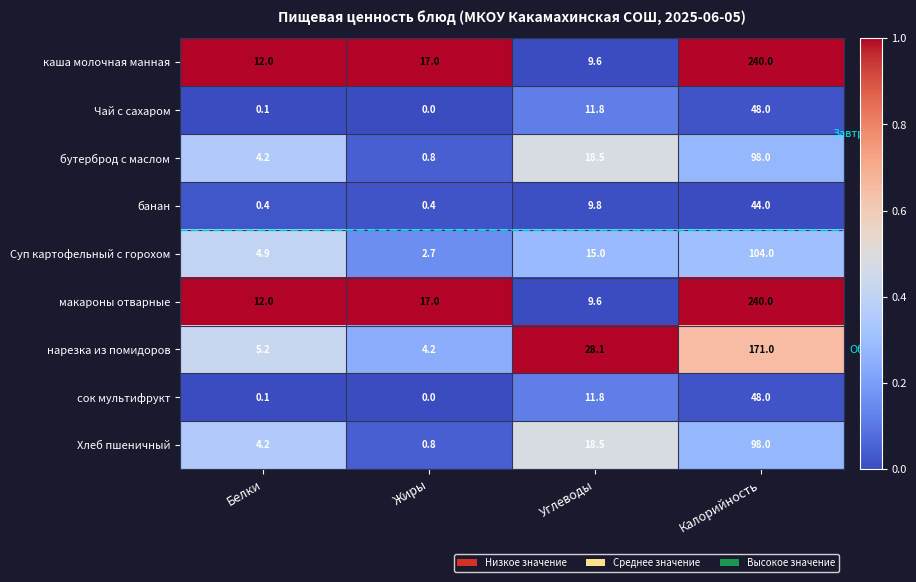

What is the total value across all series at Жиры?

42.9